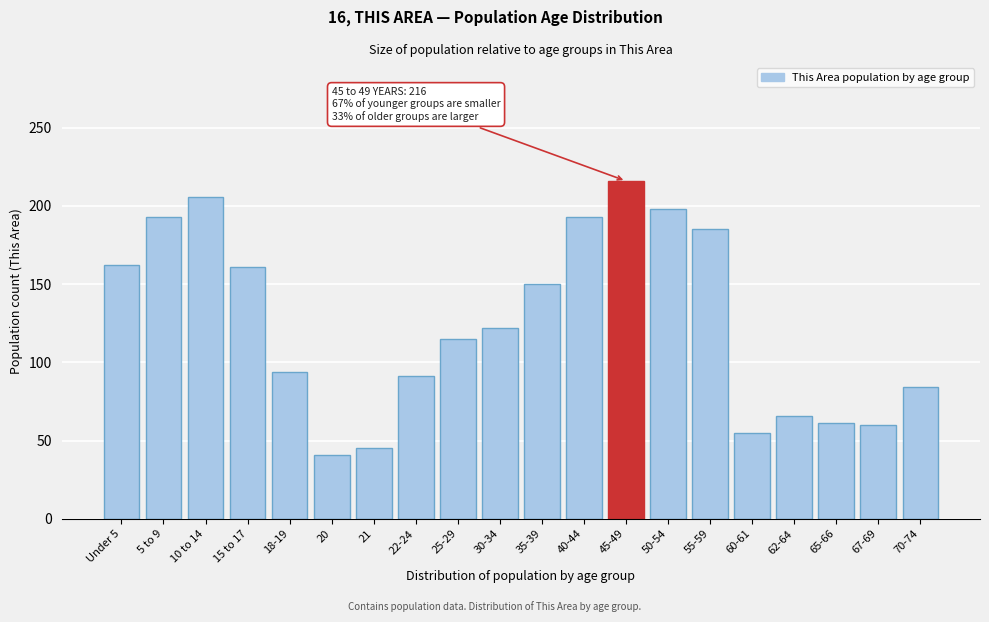

At which label is the value closest to 128?

30-34